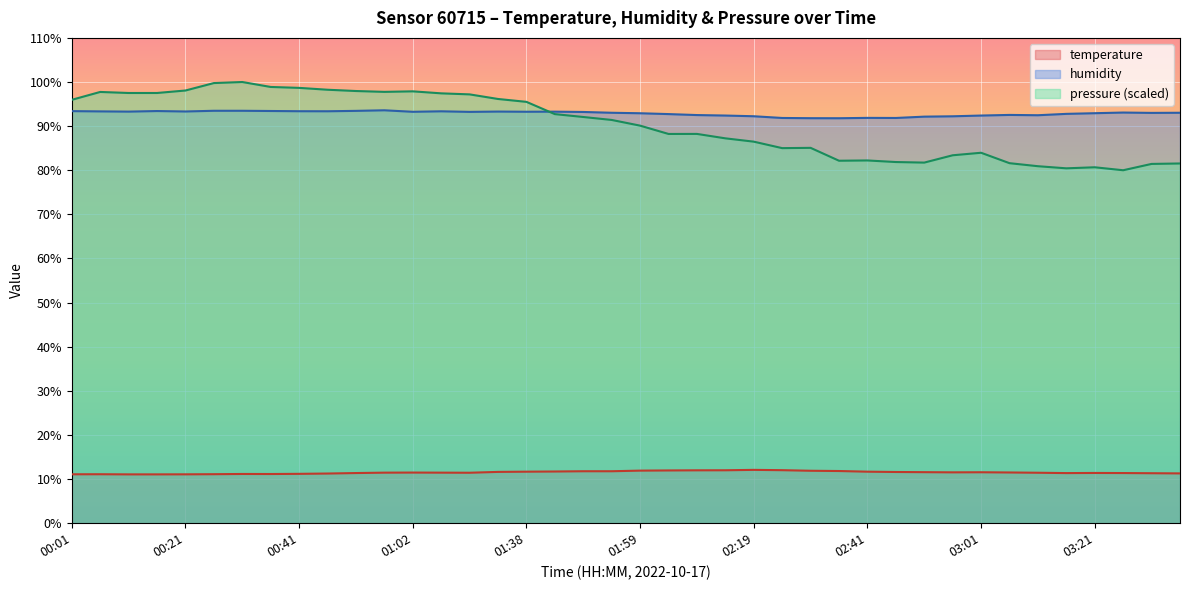

Where is humidity nearest to the value 92?

02:41